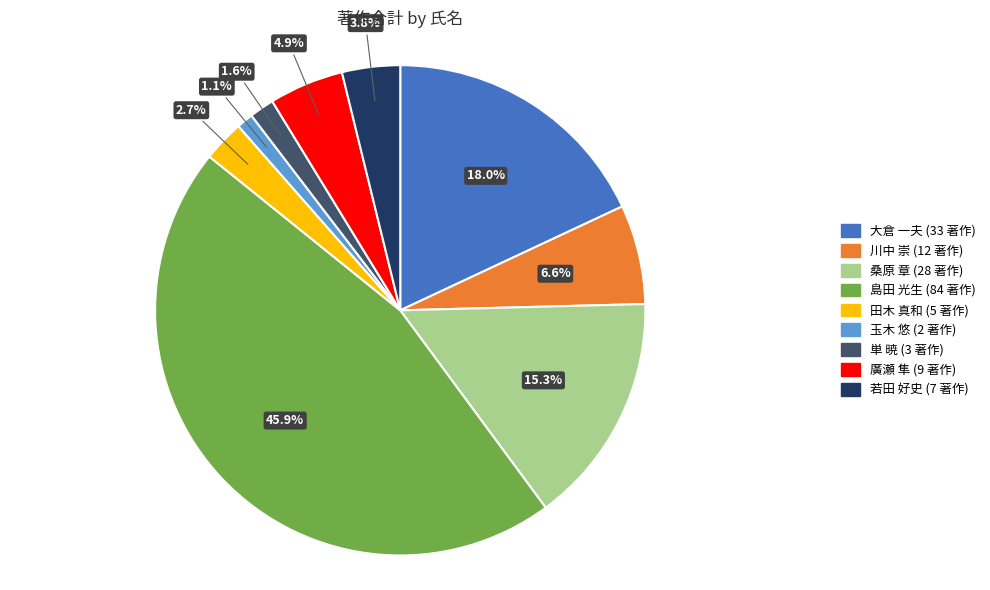

Is there any slice that represents more than half of the pie?

No